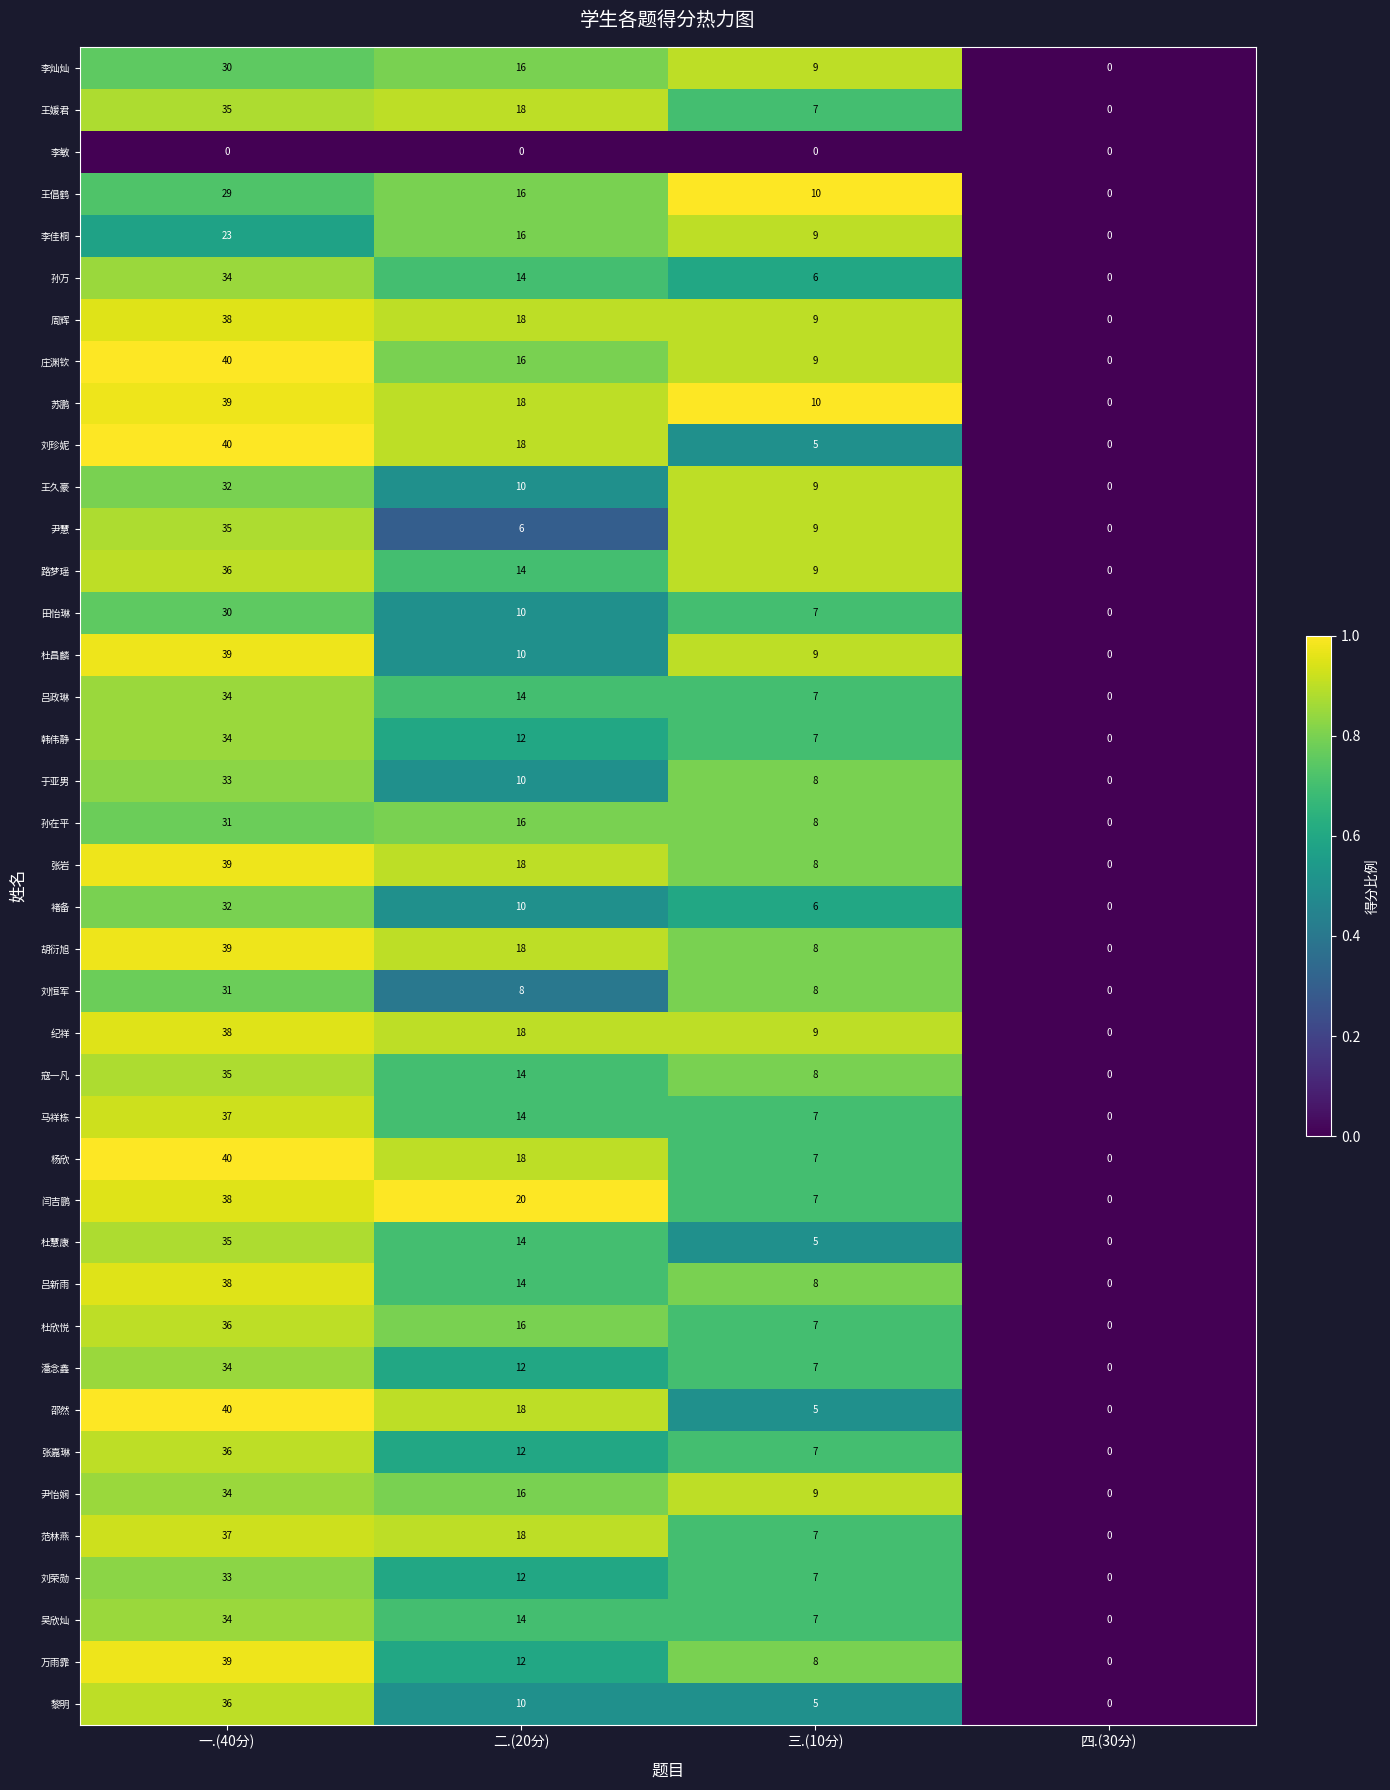

Is it true that 马祥栋 equals 50 at 一.(40分)?

False